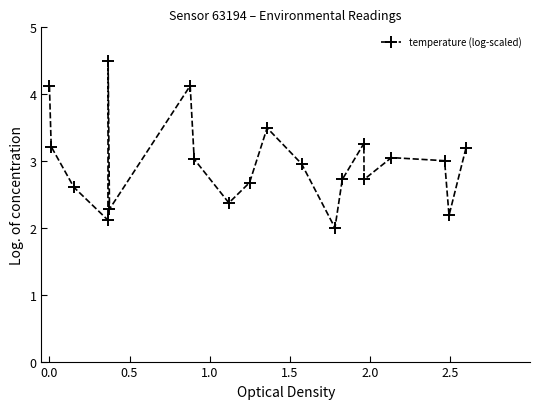

Reading left to right, list all the values displayed in this chart.

4.1	3.2	2.6	2.1	4.5	2.3	4.1	3.0	2.4	2.7	3.5	3.0	2.0	2.7	3.3	2.7	3.1	3.0	2.2	3.2